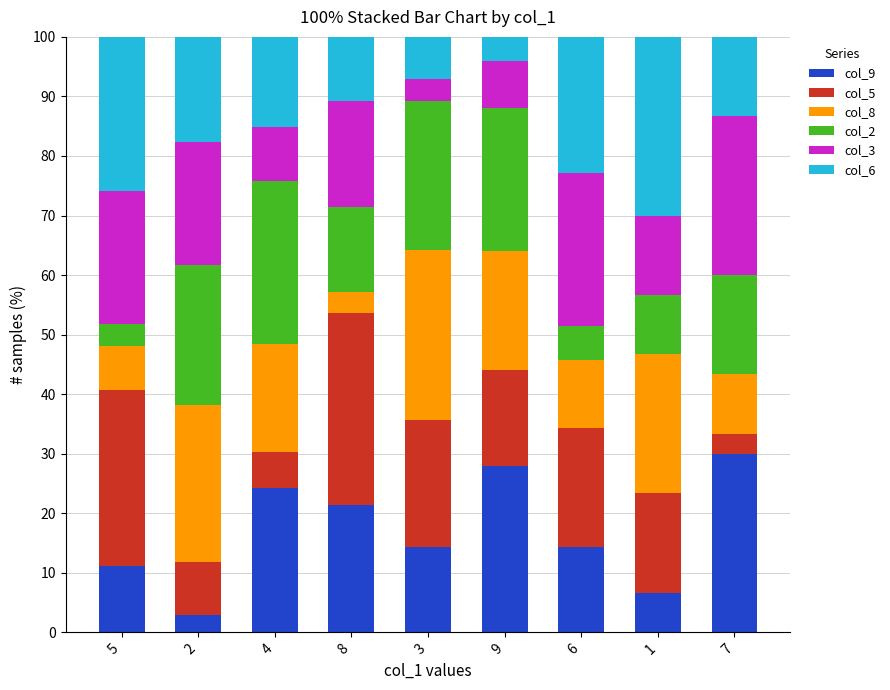

What is the average value of the col_9 series?

17.0